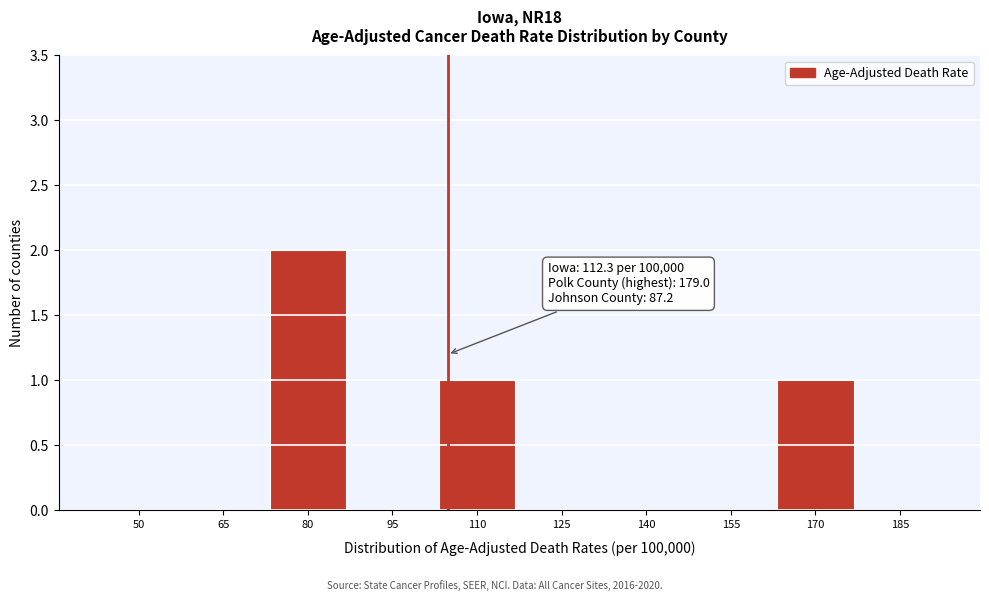

Reading left to right, what are all the values shown in this chart?

50=0	65=0	80=2	95=0	110=1	125=0	140=0	155=0	170=1	185=0